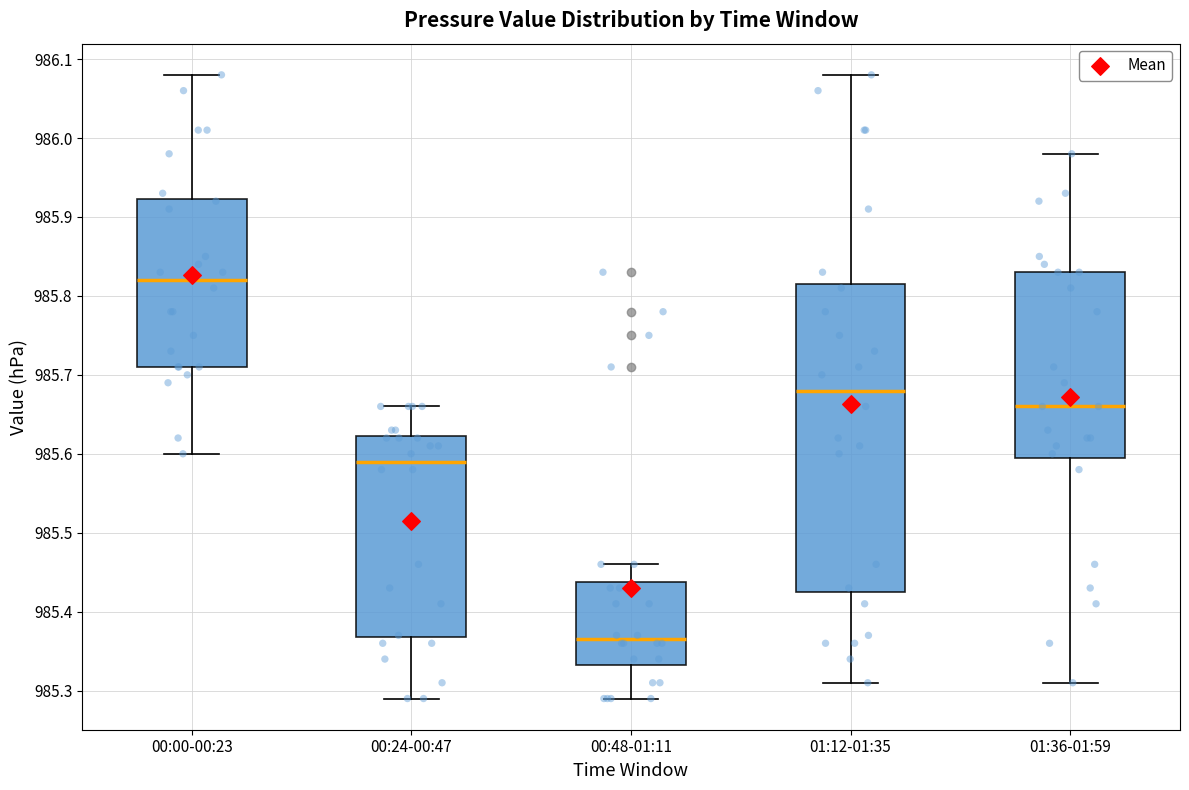

Which box has the lowest median line?

00:48-01:11